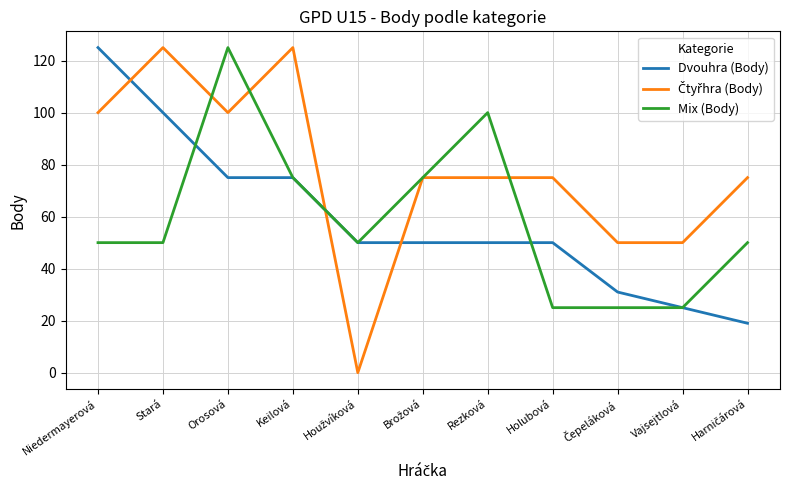

At which category is the sum across all series the highest?

Orosová